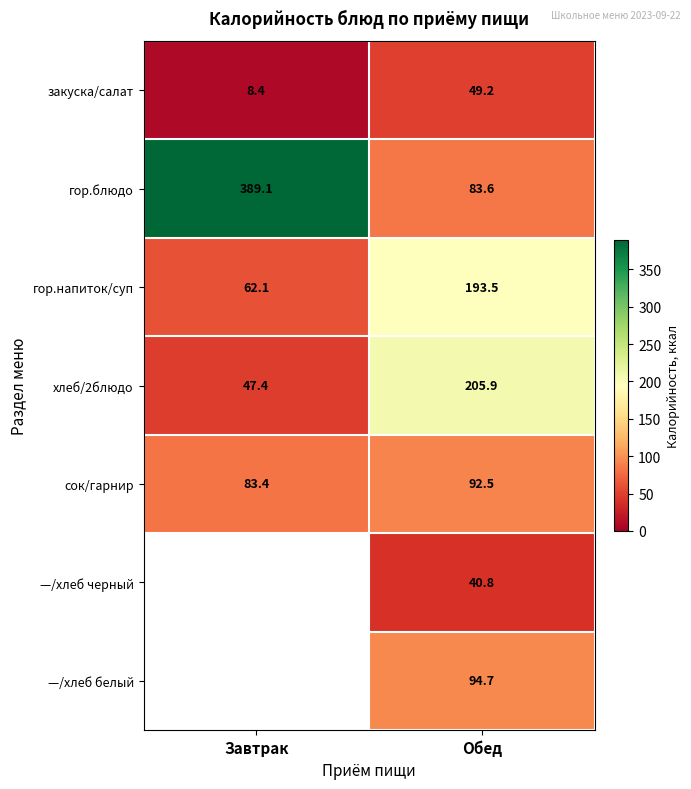

What is the difference between the закуска/салат values at Обед and Завтрак?

40.8